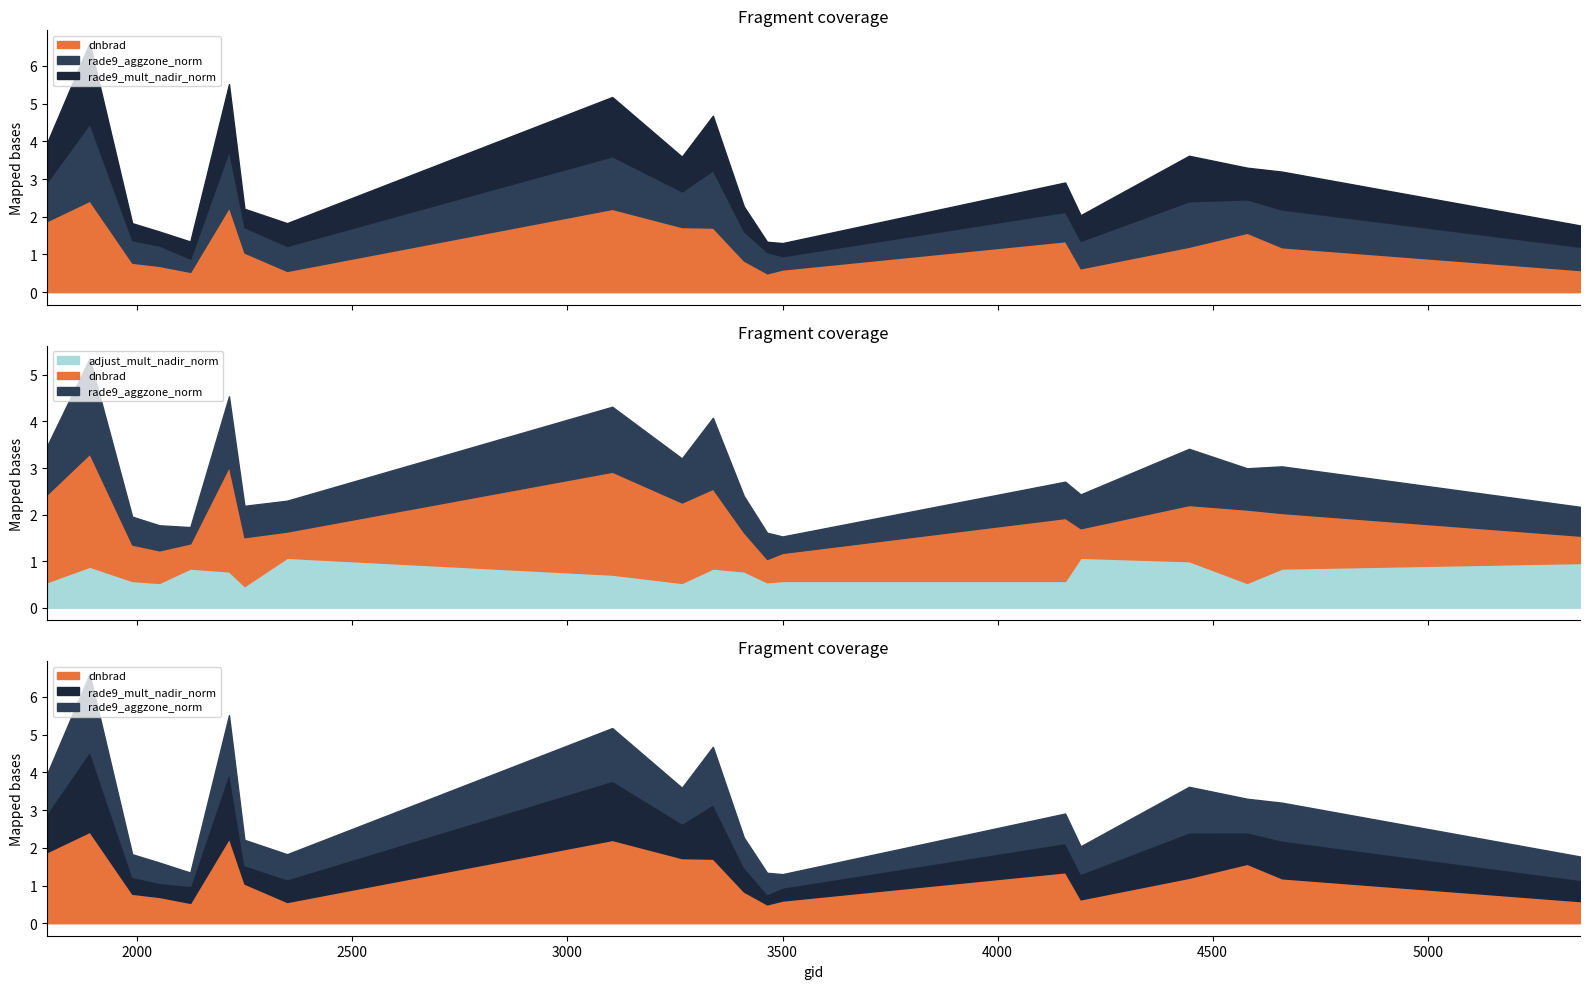

Does the chart display data point markers on the line(s)?

No